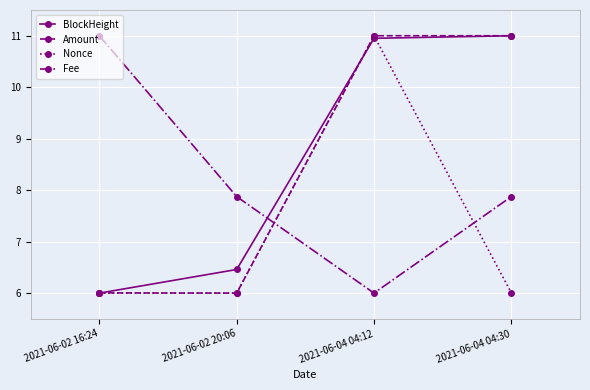

What is the minimum value for BlockHeight?

6.0